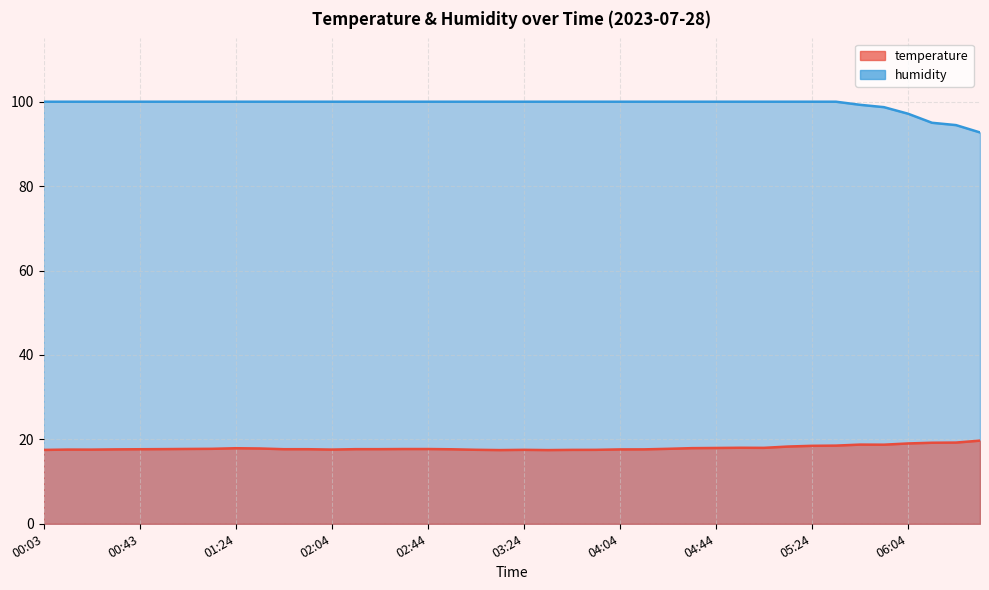

Does the chart have visible grid lines?

Yes